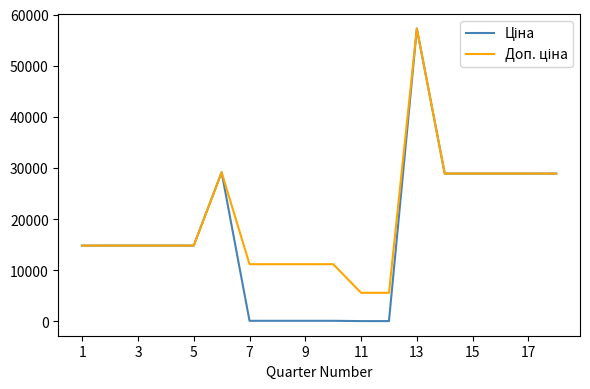

What is the greatest value displayed?

57258.0